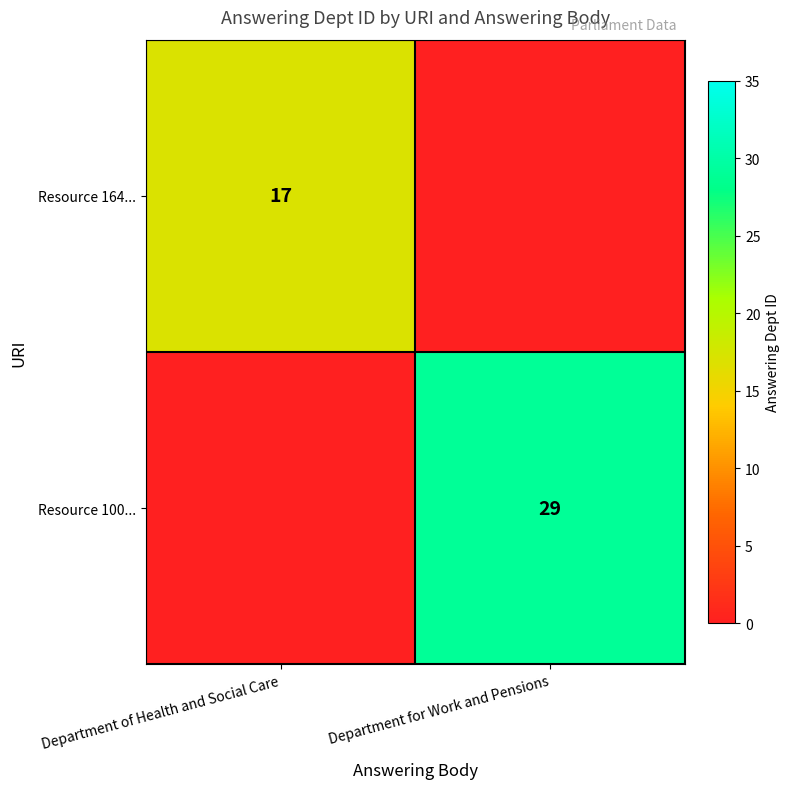

True or false: Resource 164... has a value of 30 at Department of Health and Social Care.

False